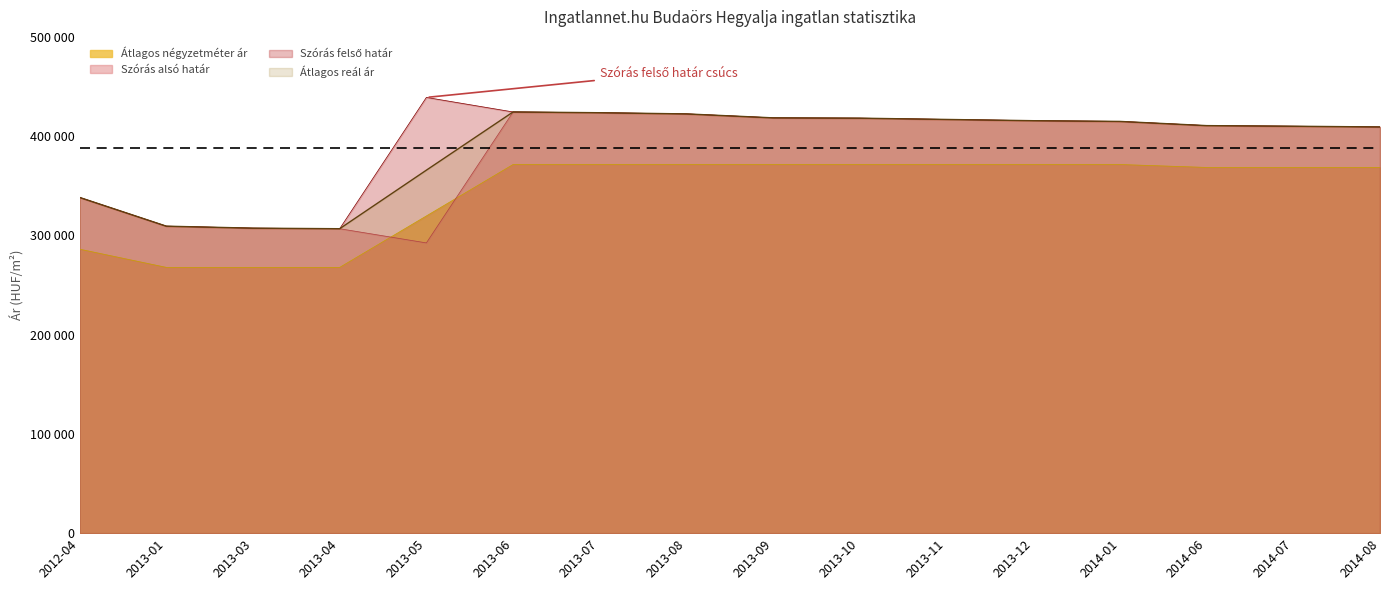

What position from the right is 2013-04?

13